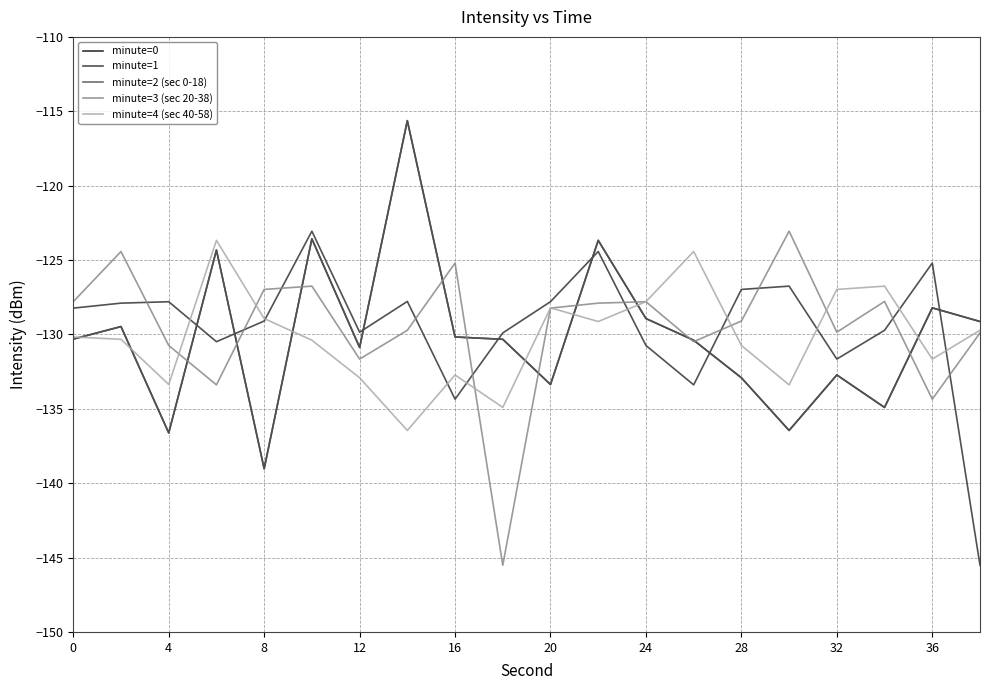

How many lines are shown in the chart?

5